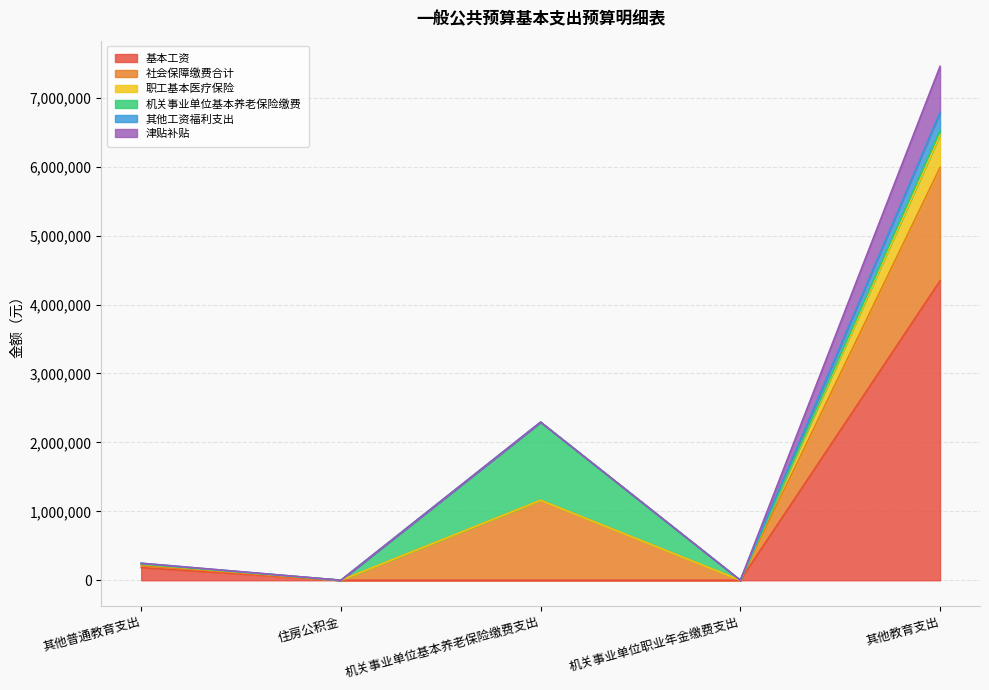

At which label does 基本工资 reach its peak?

其他教育支出